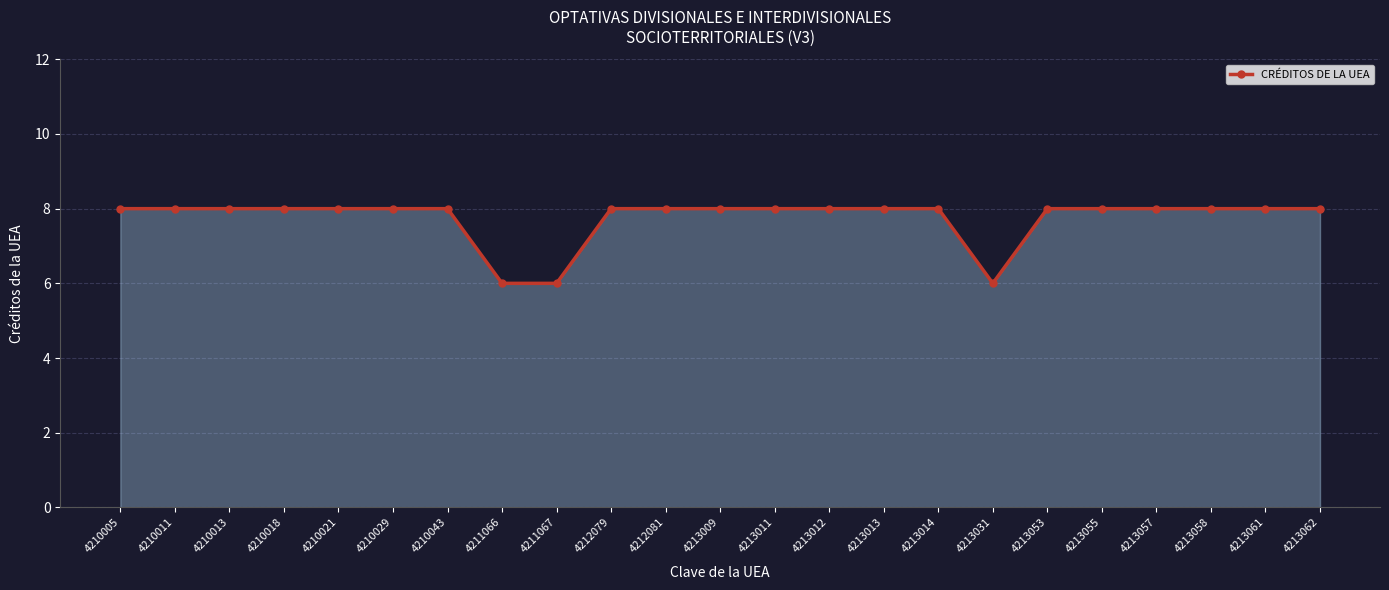

Count the number of data series in this chart.

1